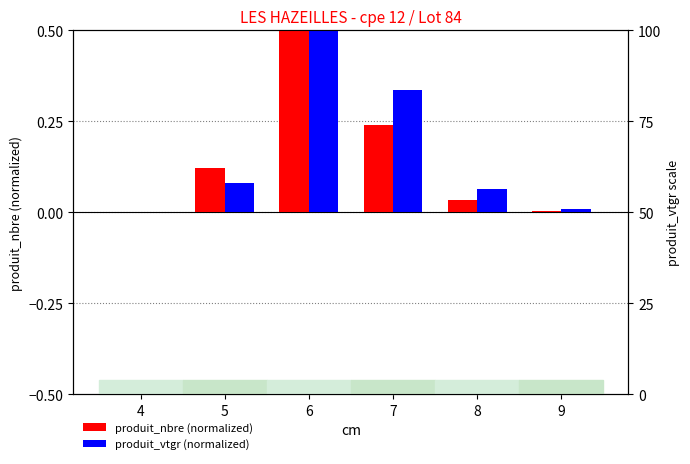

Which has a higher value, 5 or 8?

5